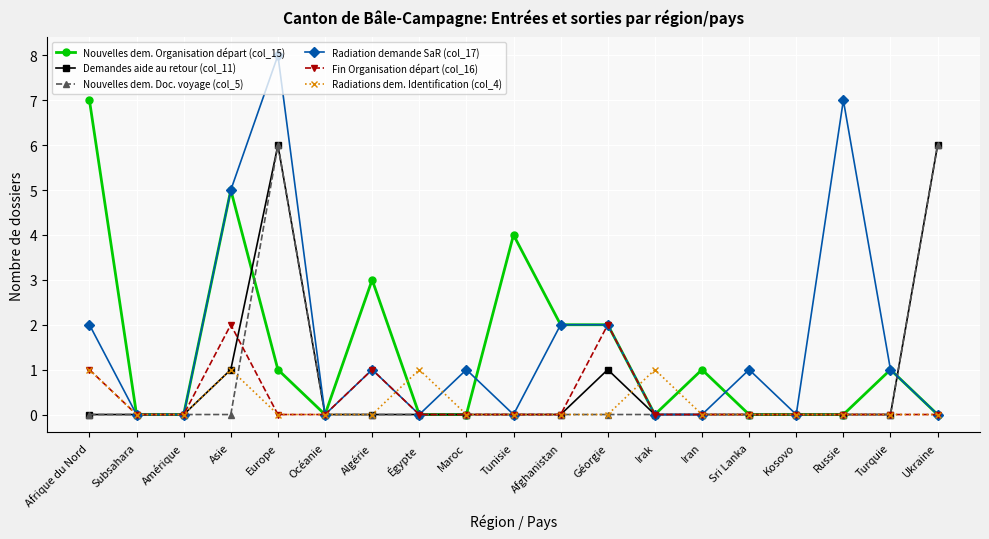

The Demandes aide au retour (col_11) series shows 0 at Afghanistan. True or false?

True